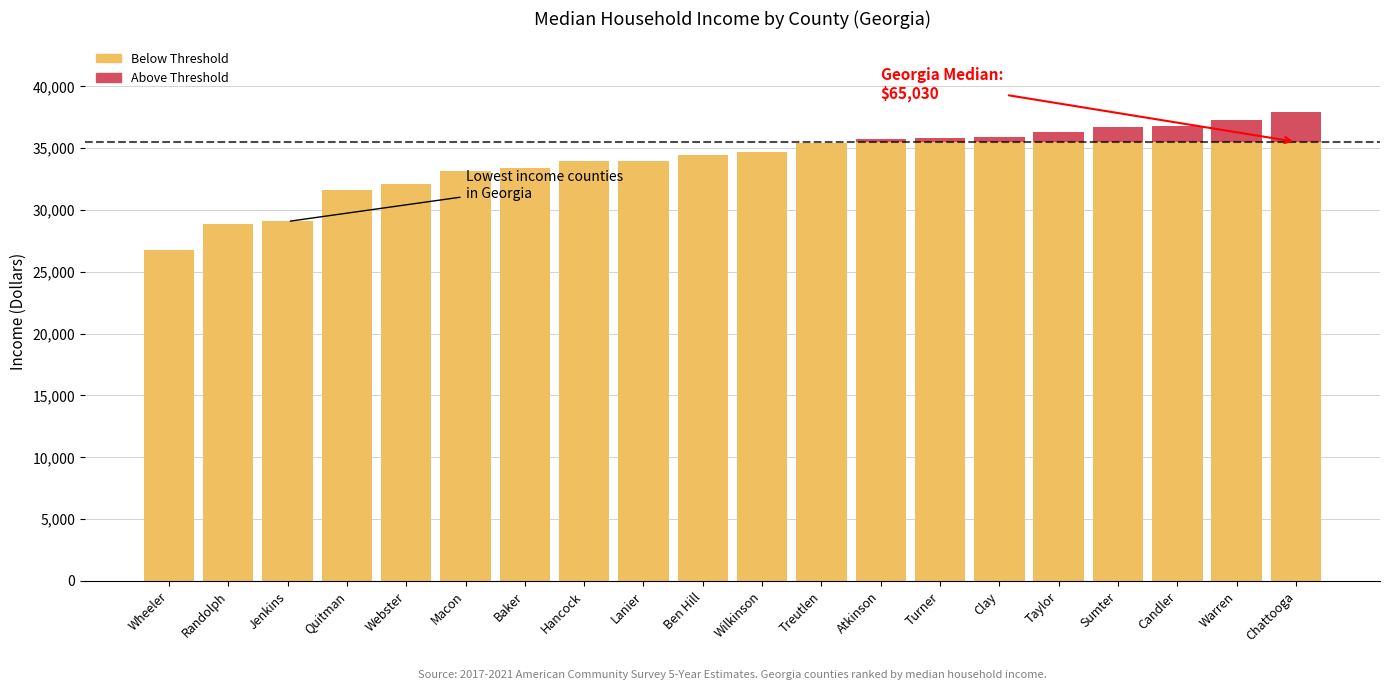

What is the total value across all series at Hancock?

33946